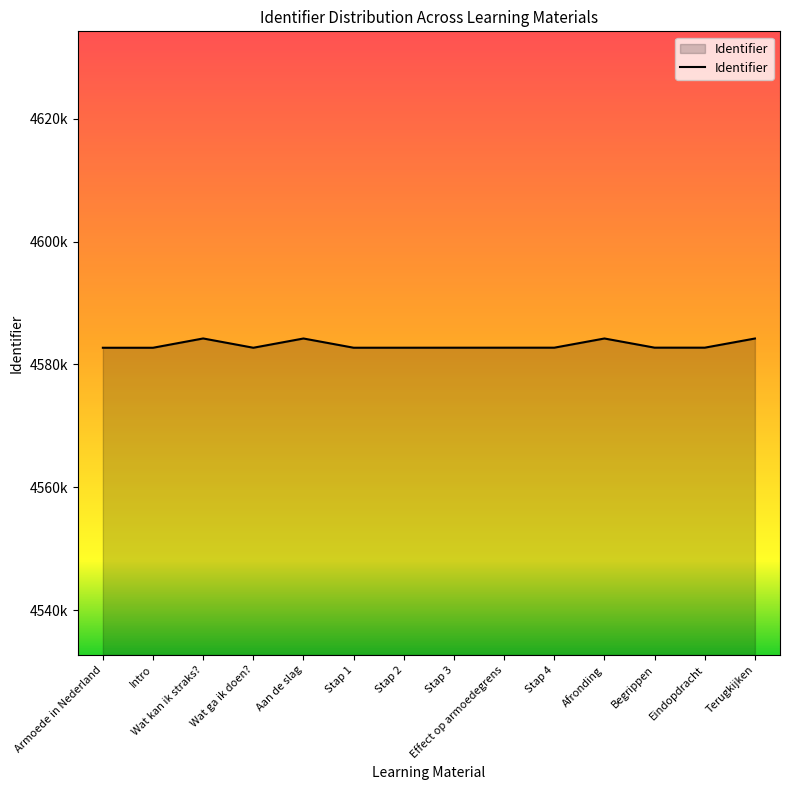

What is the sum of all values?

64164156